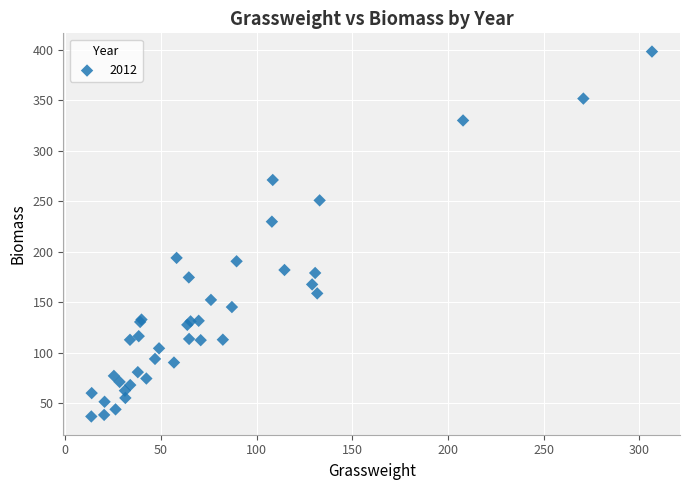

What Y value in the scatter plot is closest to 217?

229.6